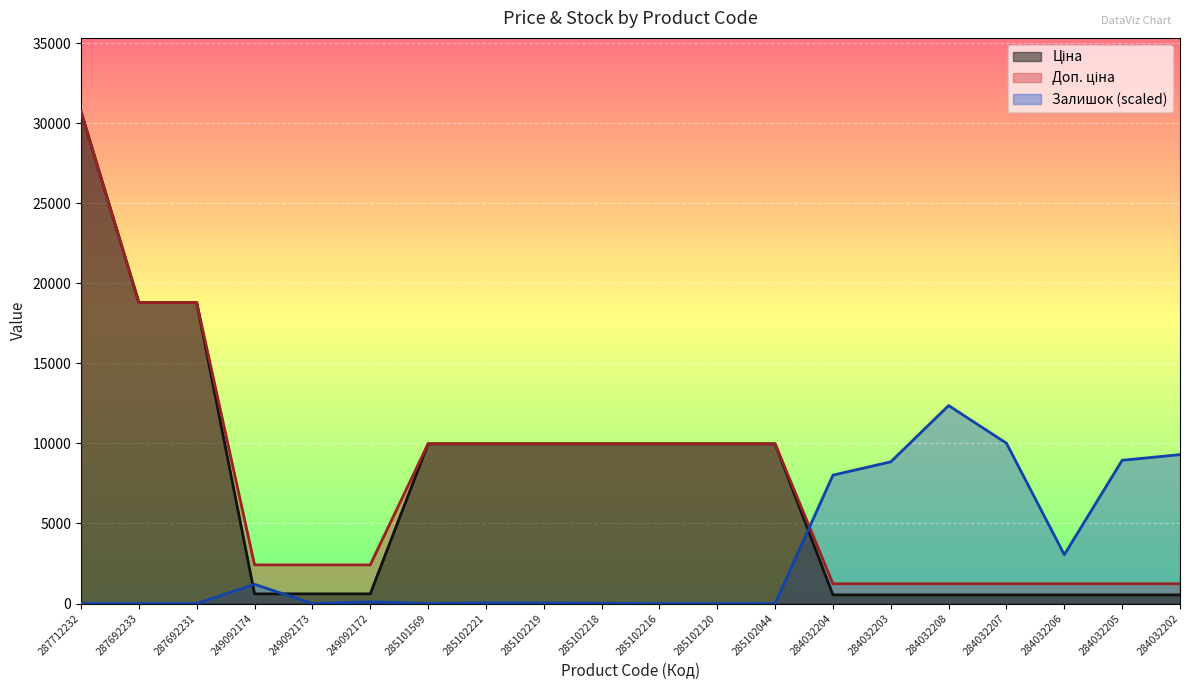

Is it true that Доп. ціна equals 9975.0 at 285102218?

True